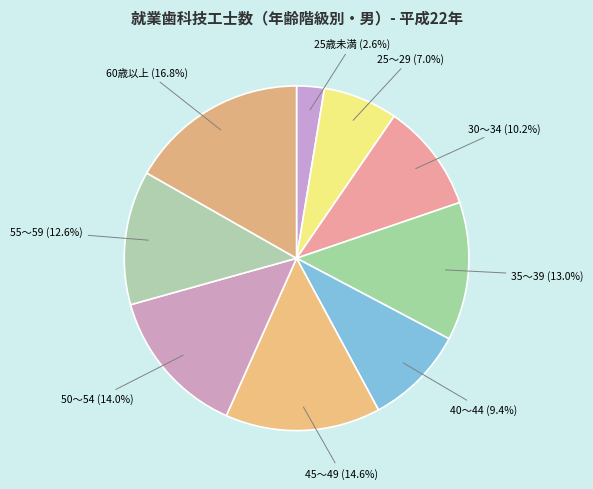

Is it true that 25歳未満 is 3% of the pie?

True